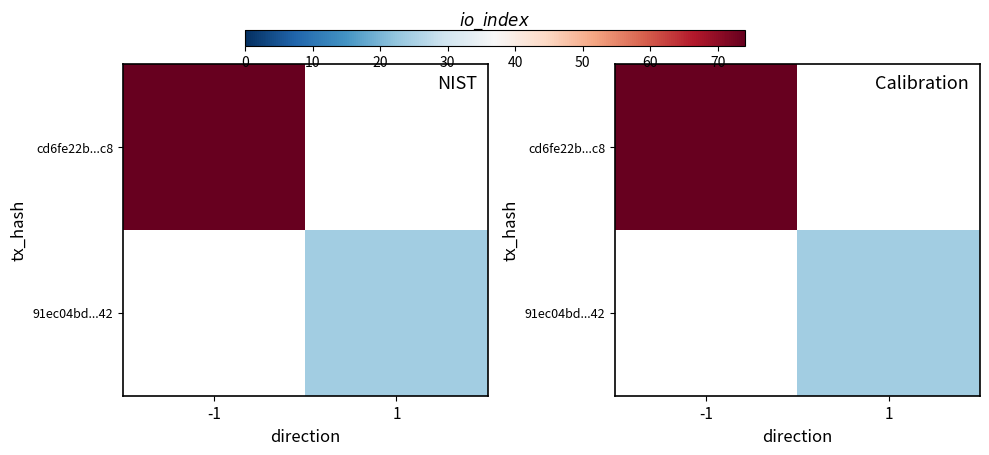

At -1, list the series in order from smallest to largest.

91ec04bd...42, cd6fe22b...c8